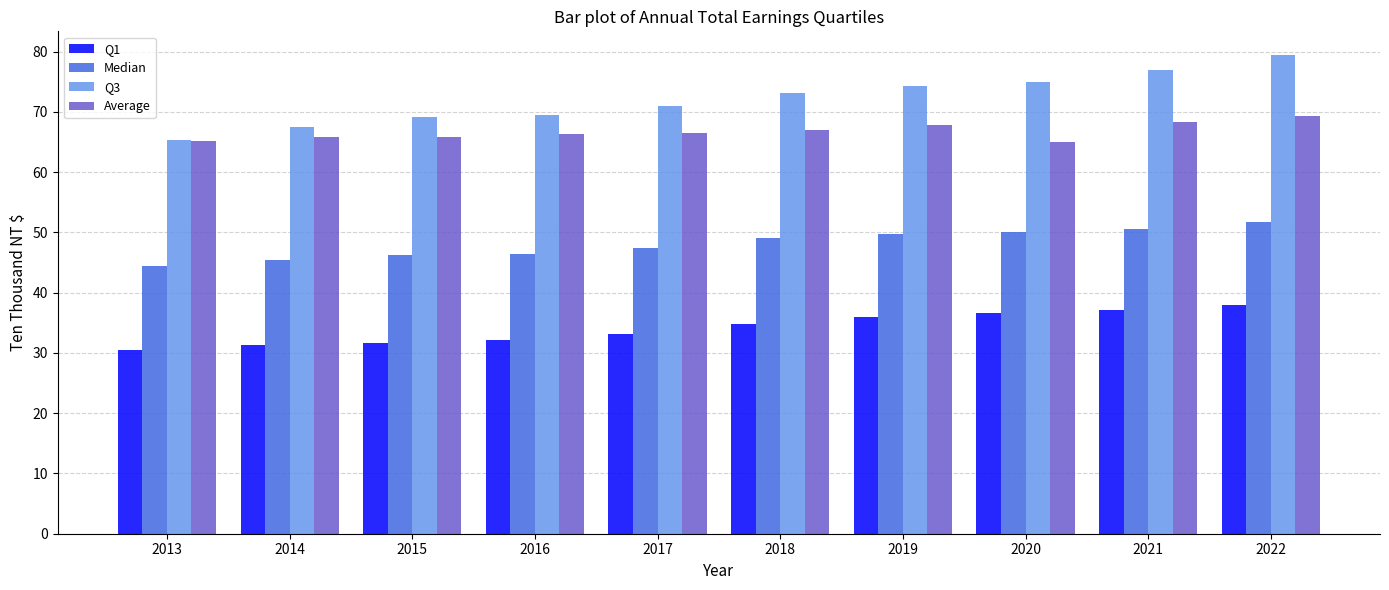

True or false: Q3 has a value of 95.5 at 2013.

False